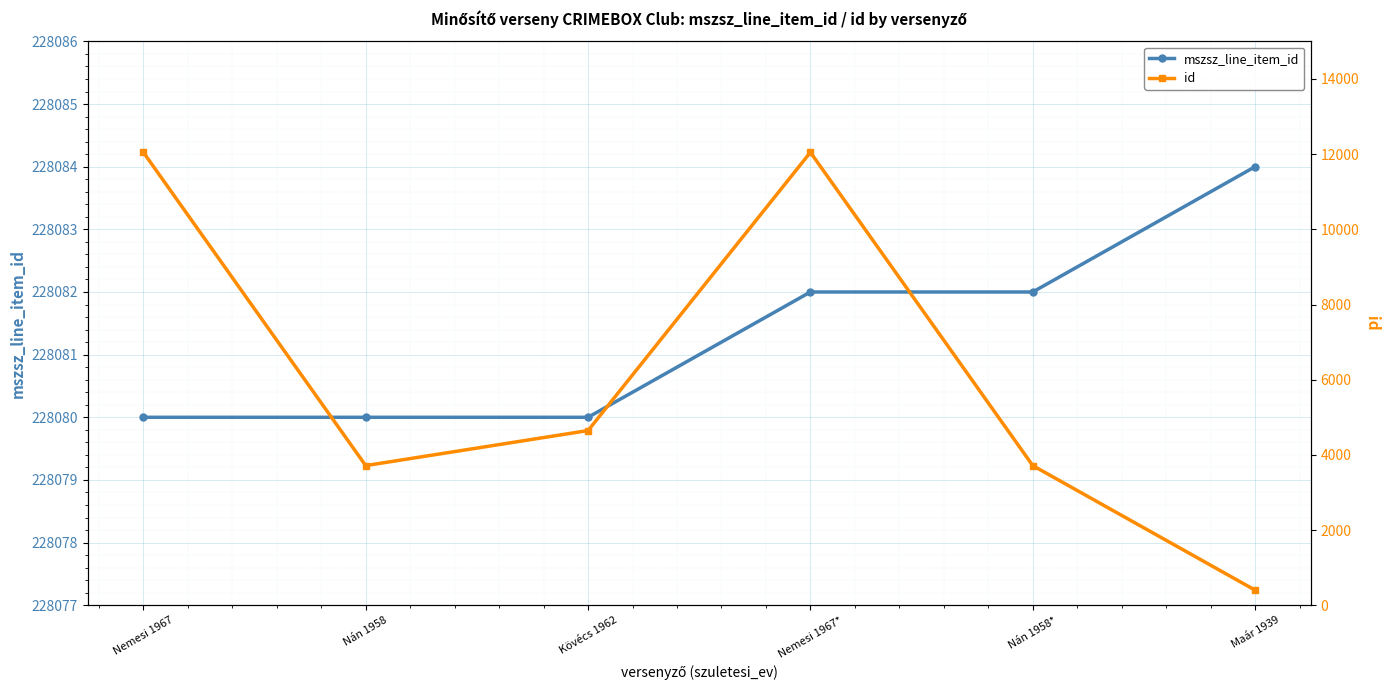

List the series in order of their peak value, highest first.

mszsz_line_item_id, id